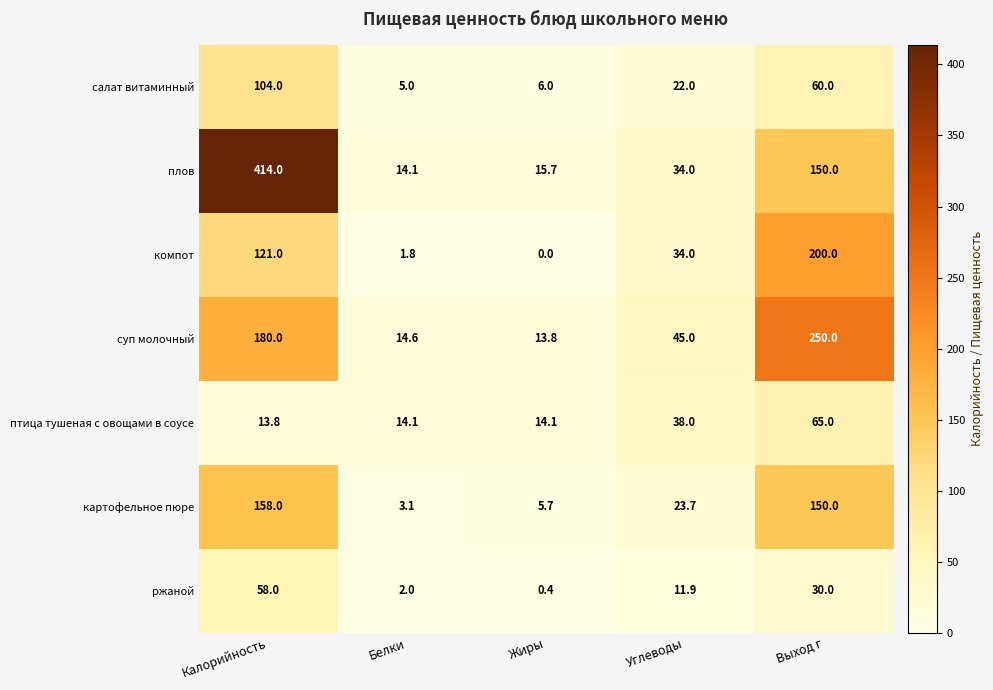

Is it true that птица тушеная с овощами в соусе equals 14.1 at Жиры?

True